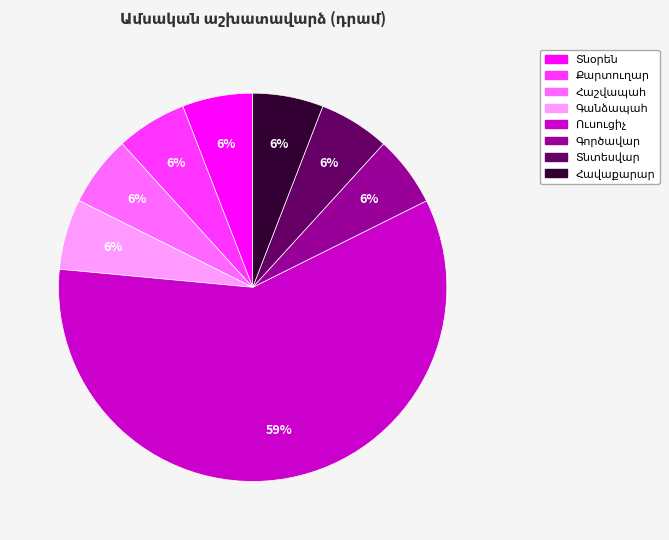

To the nearest percent, what is the average slice percentage?

12%